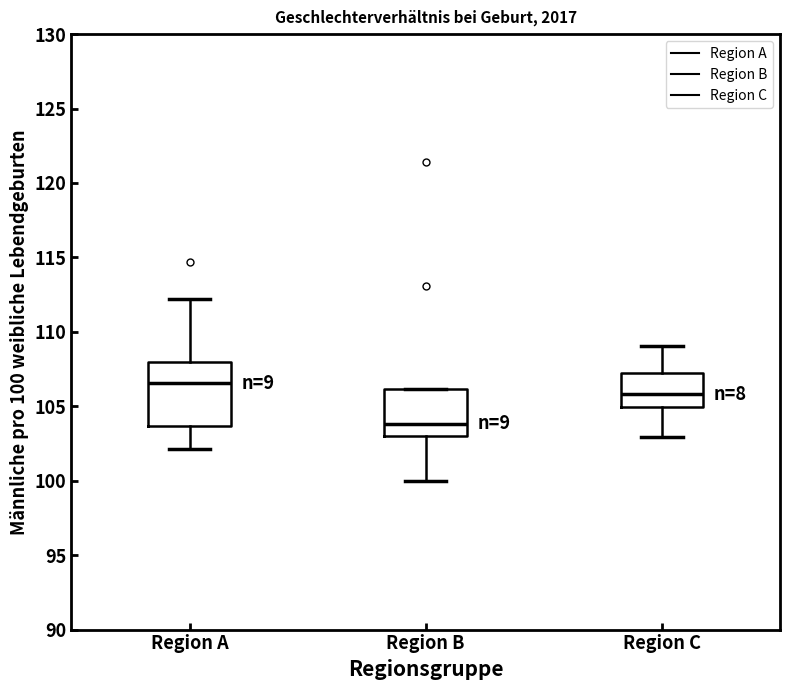

Where is the upper edge of the box for Region C on the y-axis? The values are not printed on the chart, so give them approximately, as read against the axis.

107.0